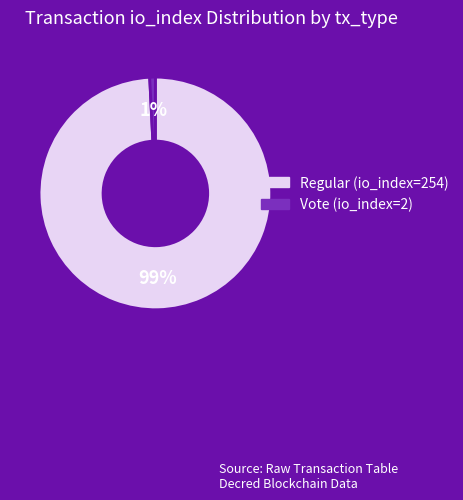

Does Regular (io_index=254) account for over 50% of the chart?

Yes